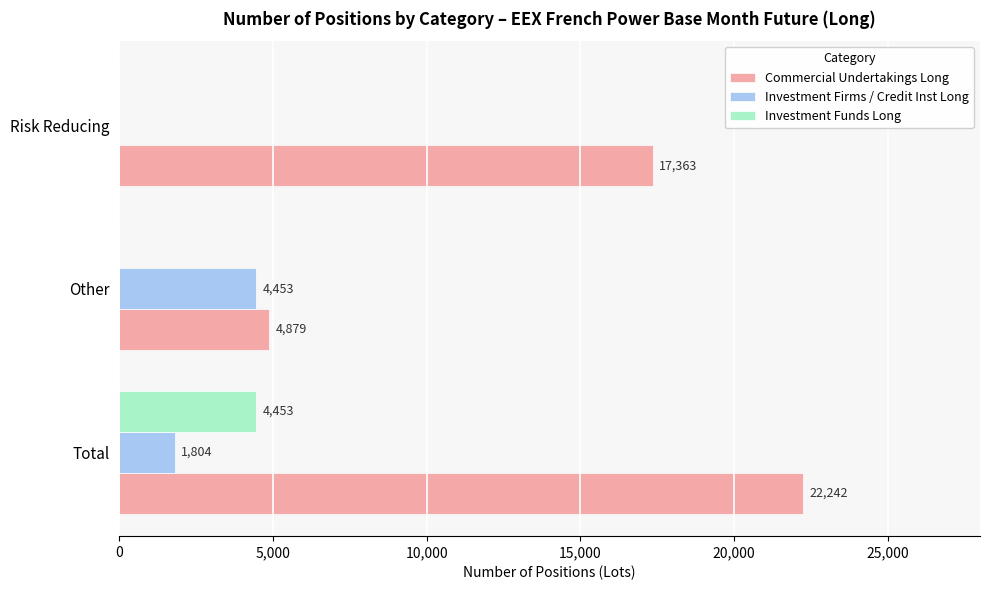

At which label does Investment Funds Long reach its peak?

Total